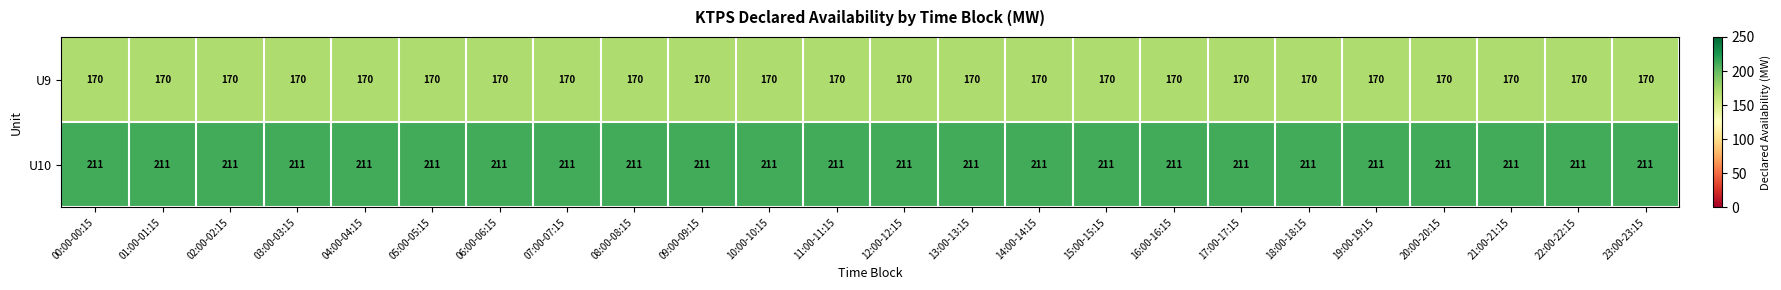

True or false: U9 has a value of 59 at 13:00-13:15.

False